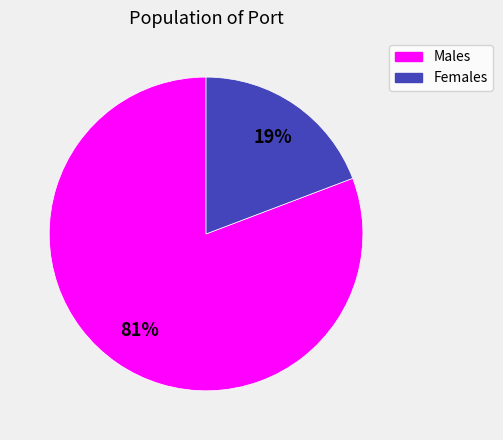

To the nearest percent, what is the difference between the largest and smallest slice percentages?

62%